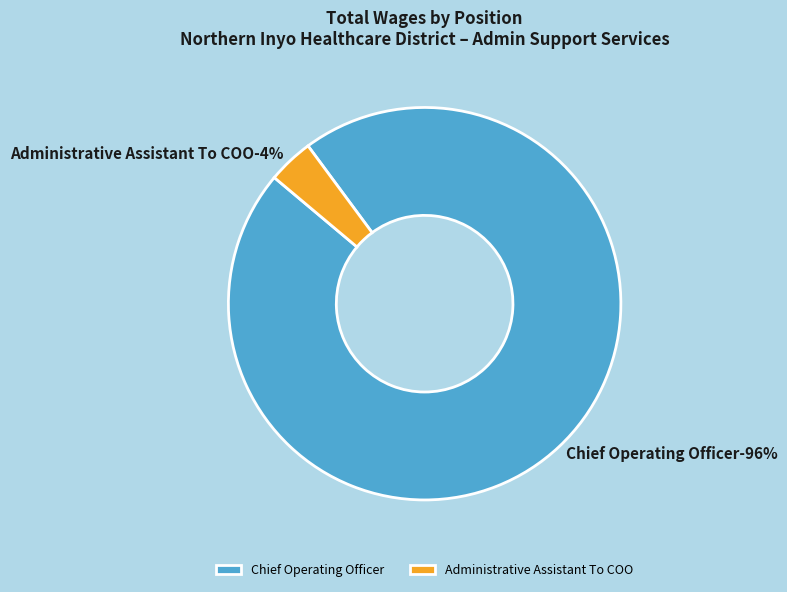

Does any single category account for the majority?

Yes